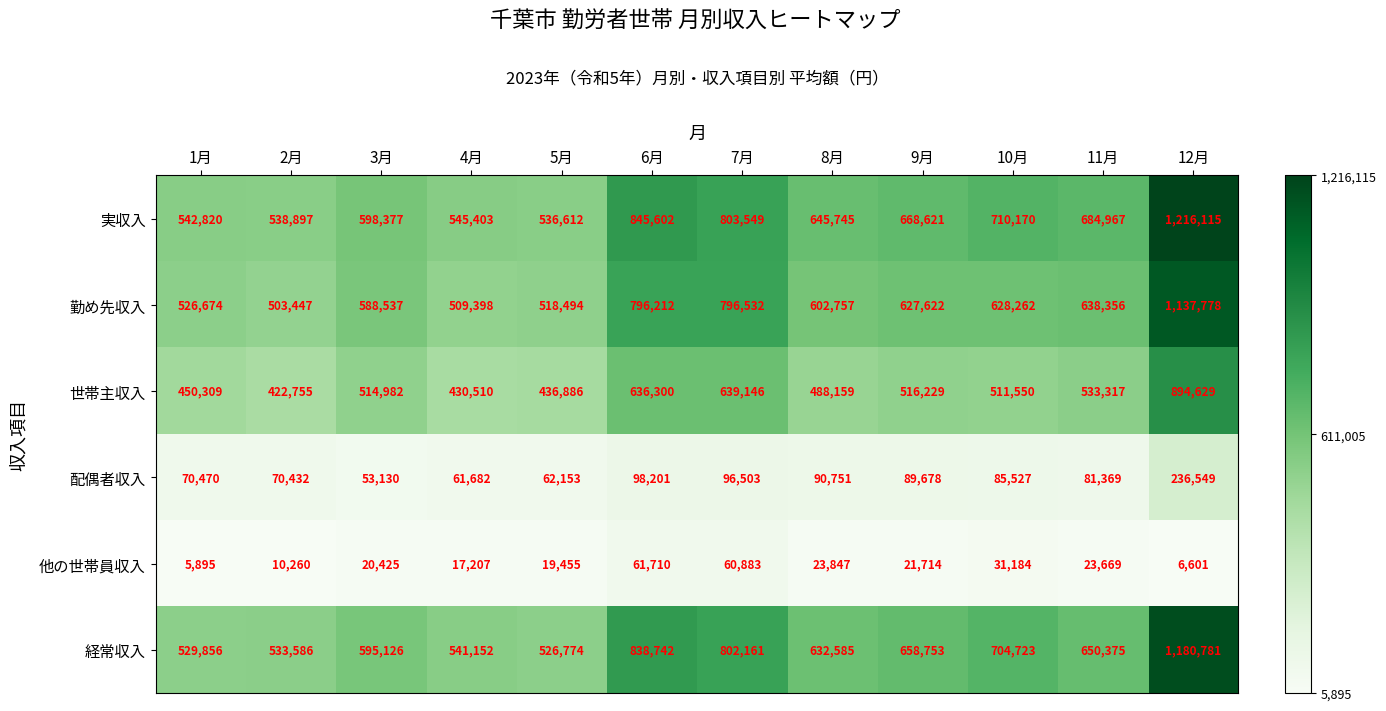

How many categories are shown in the chart?

12